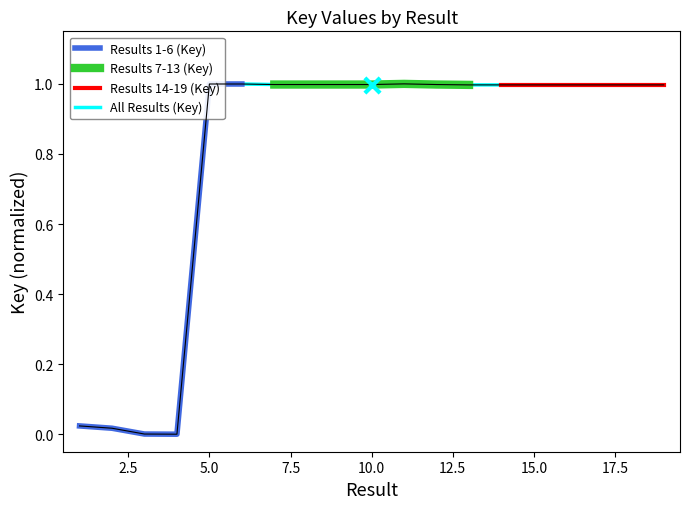

Which has a higher value, 6 or 13?

6